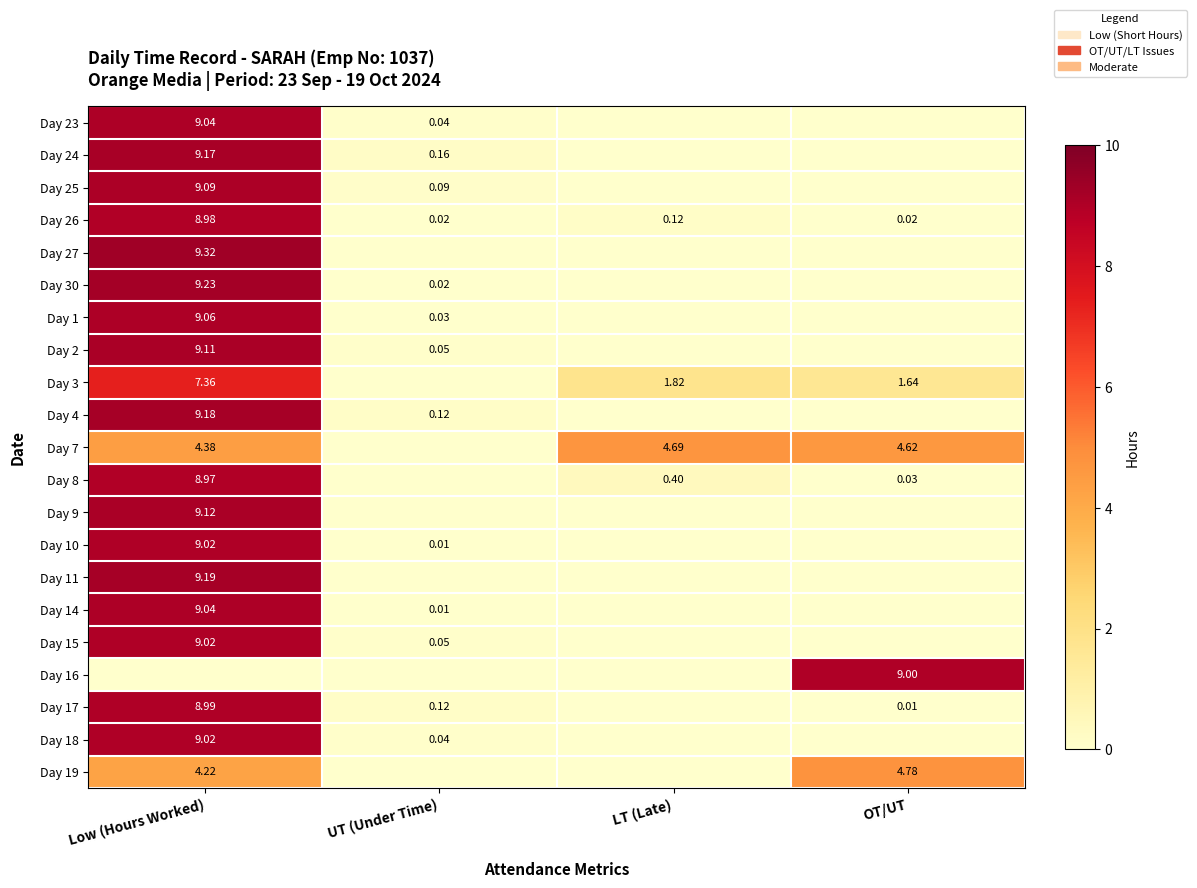

Where is Day 26 nearest to the value 4?

LT (Late)